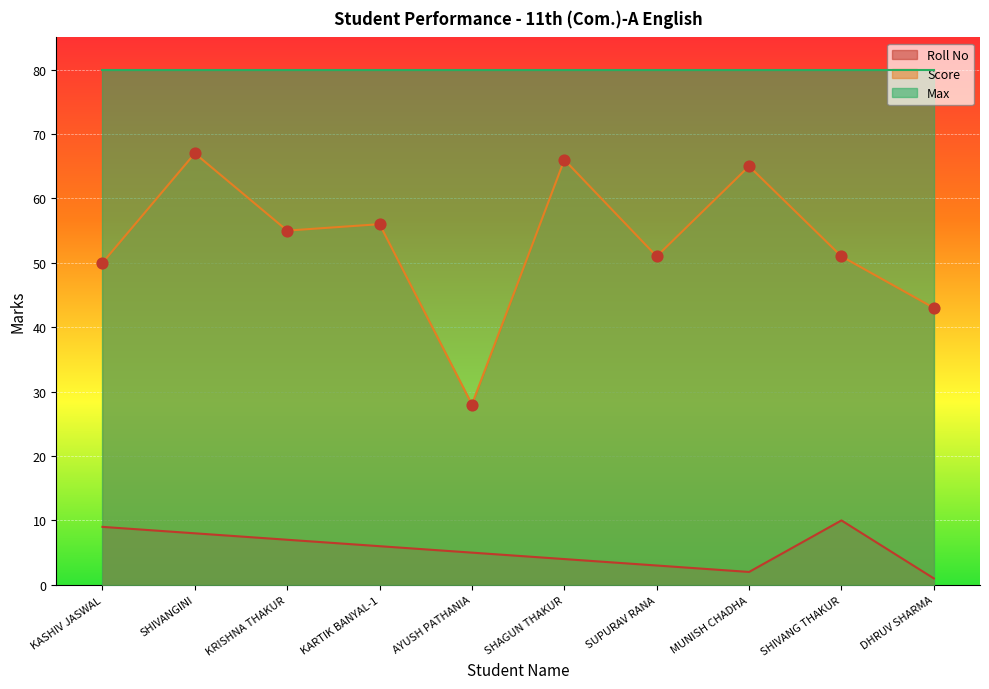

The value of Roll No at SHIVANG THAKUR is 16. True or false?

False